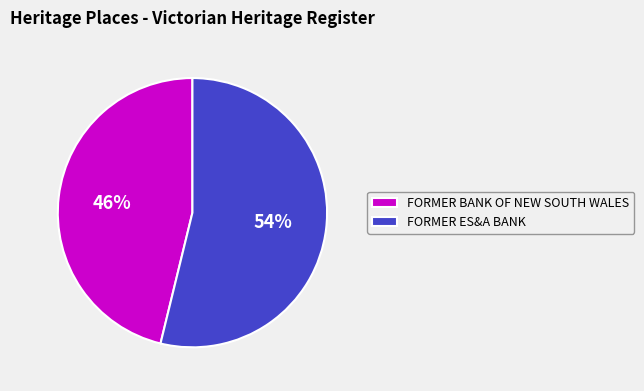

True or false: FORMER BANK OF NEW SOUTH WALES accounts for 46% of the total.

True